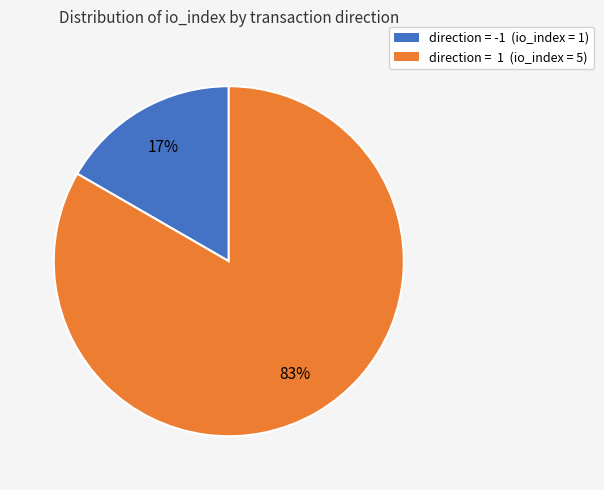

To the nearest percent, what portion does direction = -1 (io_index = 1) represent?

17%